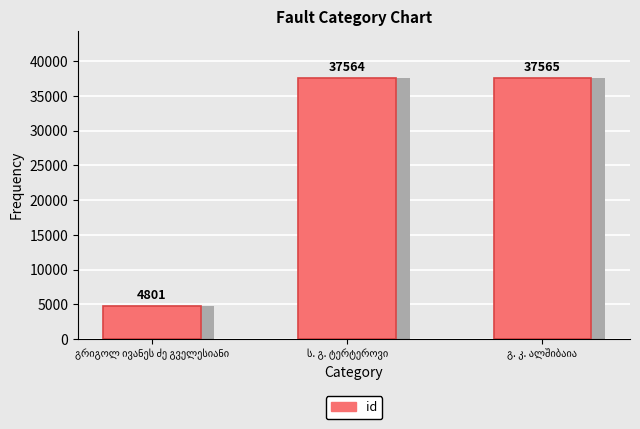

What is the greatest value displayed?

37565